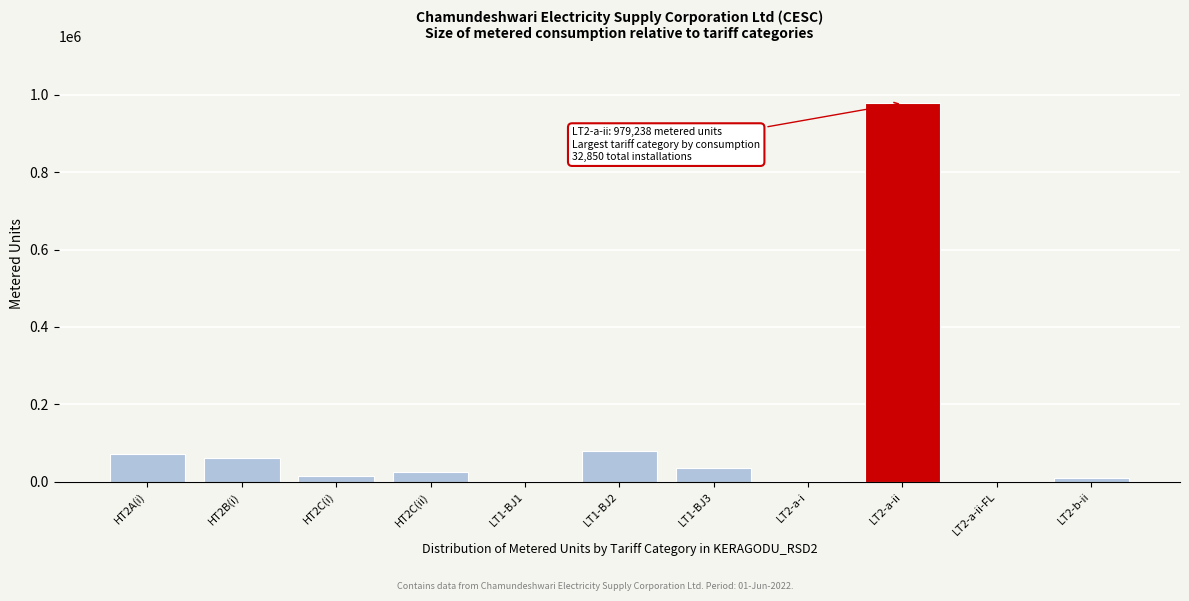

Is it true that the value at LT1-BJ2 is 38637?

False